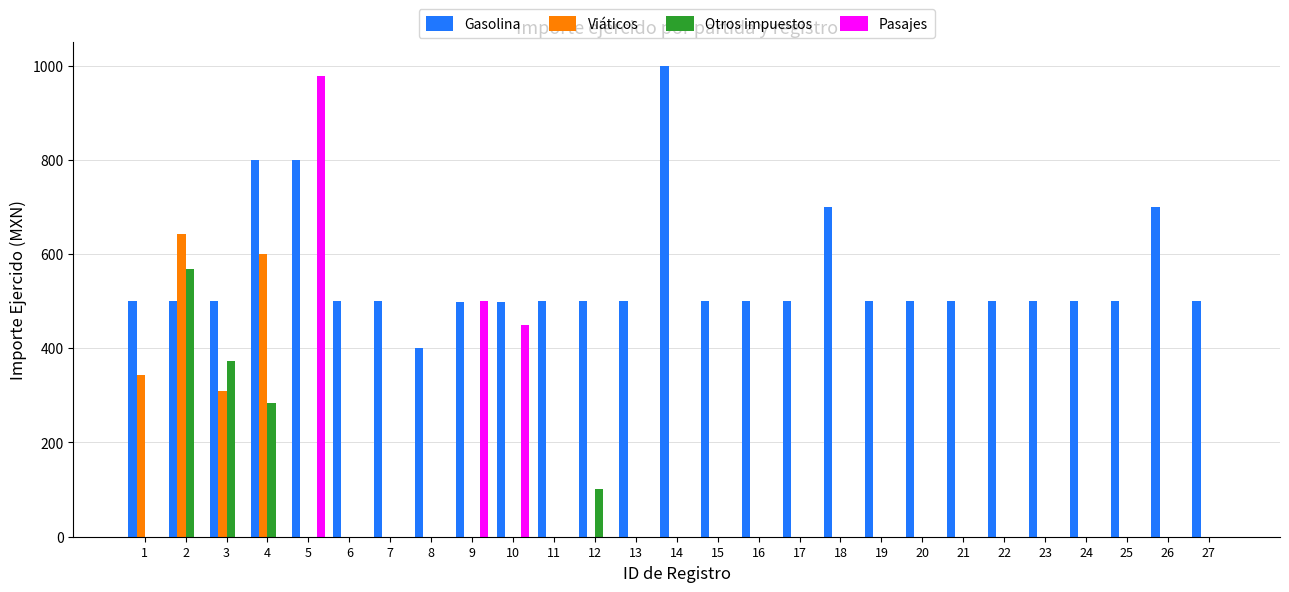

What is the total value across all series at 11?

500.0